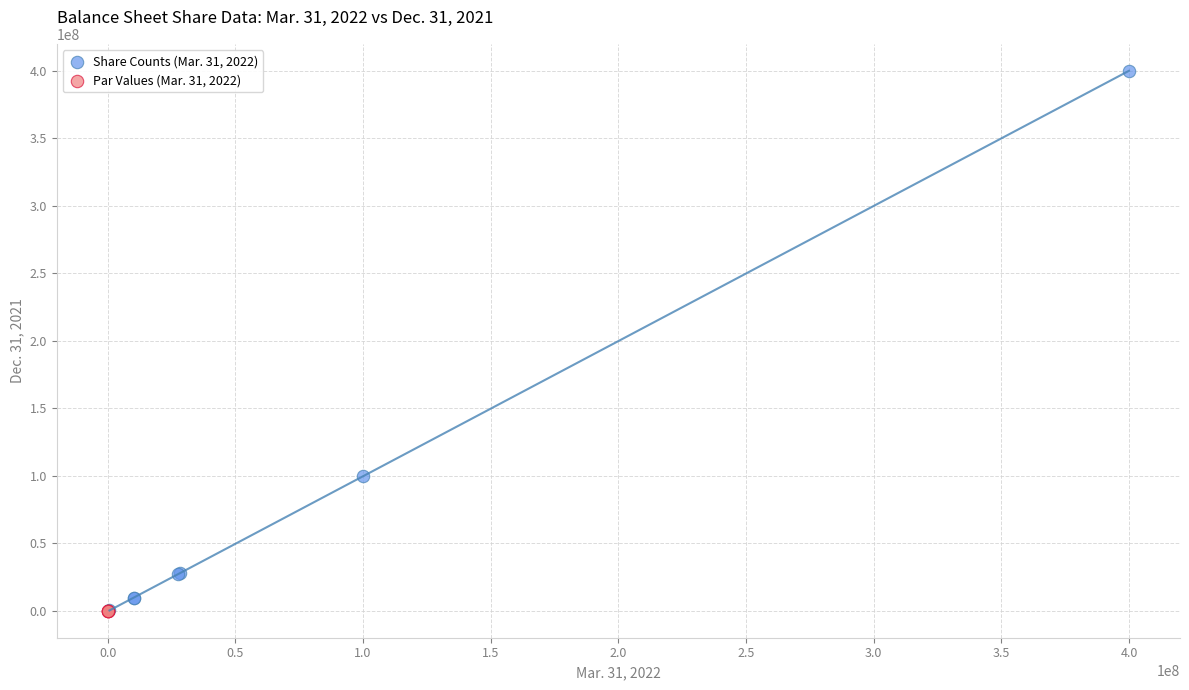

Which series has the largest Y range (max minus min)?

Share Counts (Mar. 31, 2022)